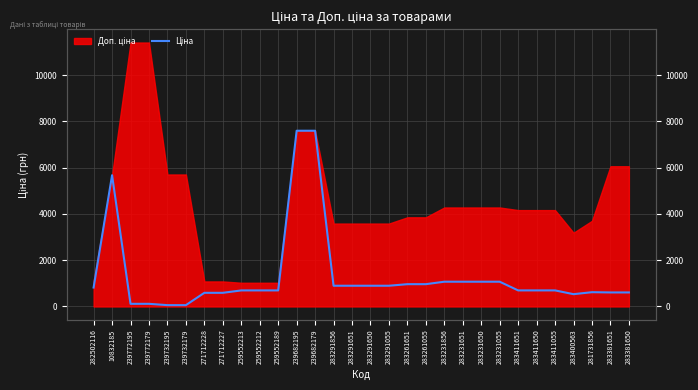

How many points are higher than both their immediate neighbors (excluding endpoints)?

2